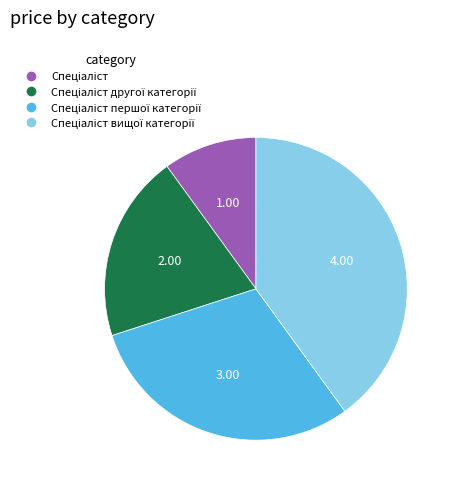

Does any single category account for the majority?

No